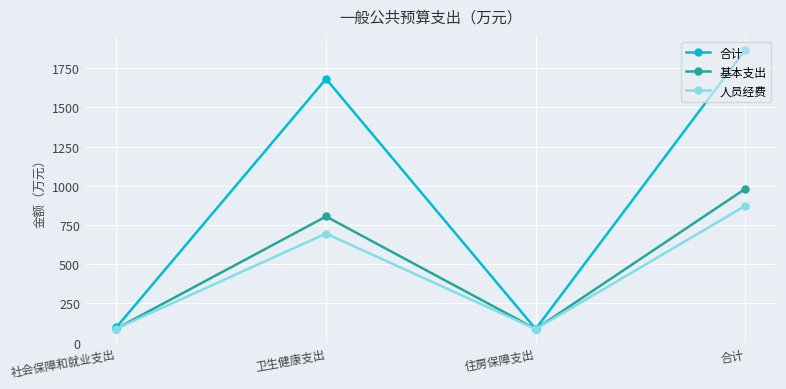

What is the total value across all series at 卫生健康支出?

3180.2